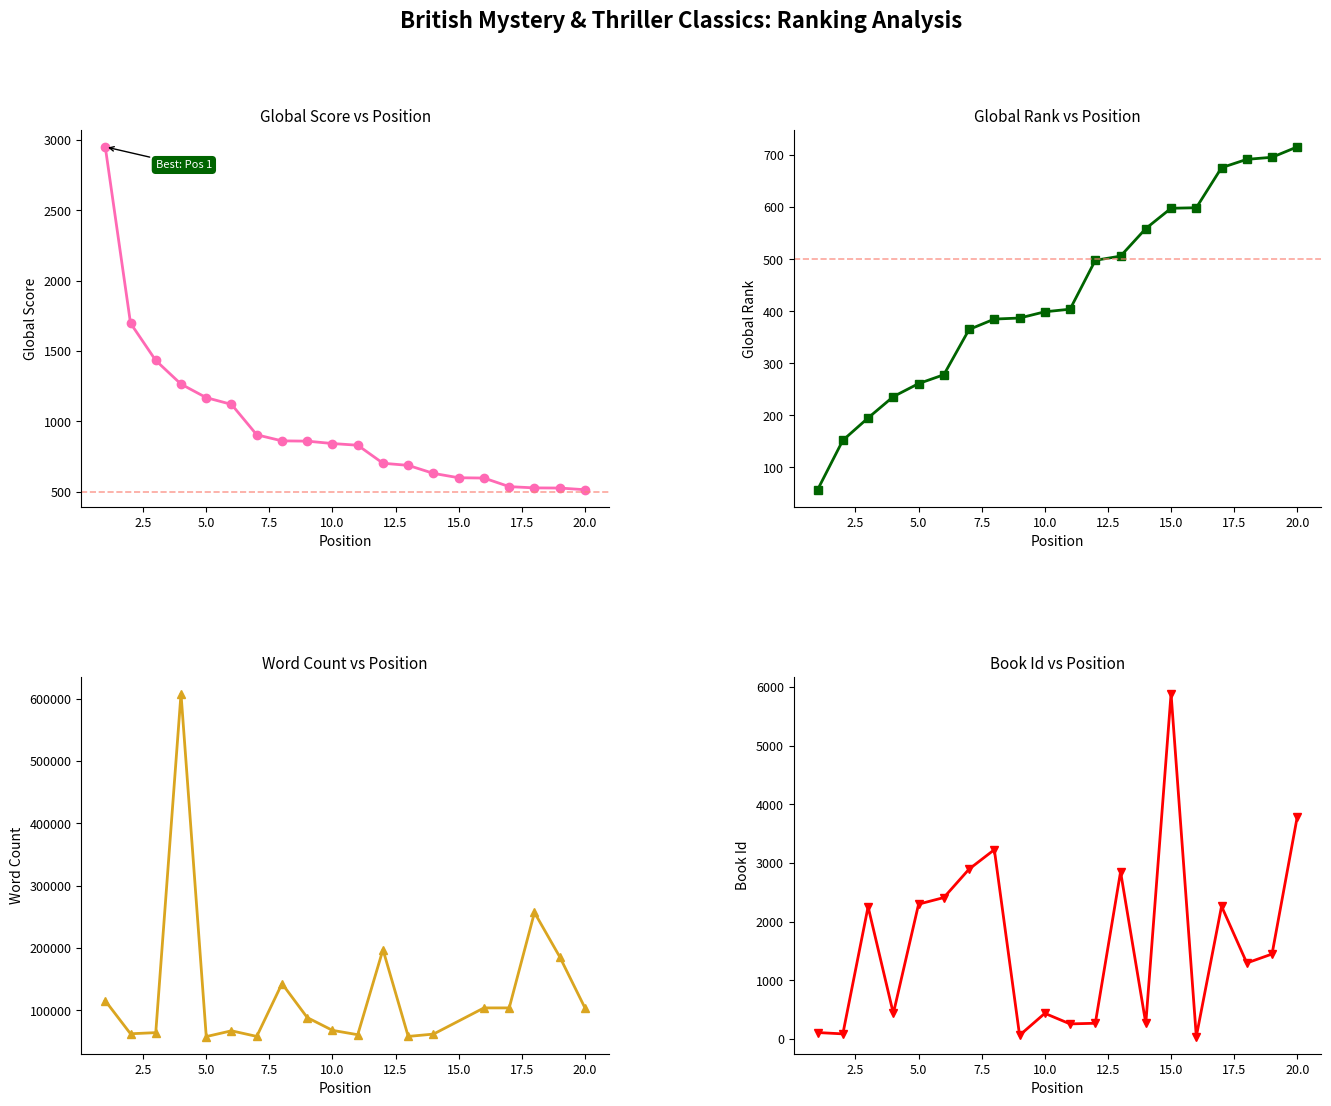

What is the highest value of the Id series?

5884